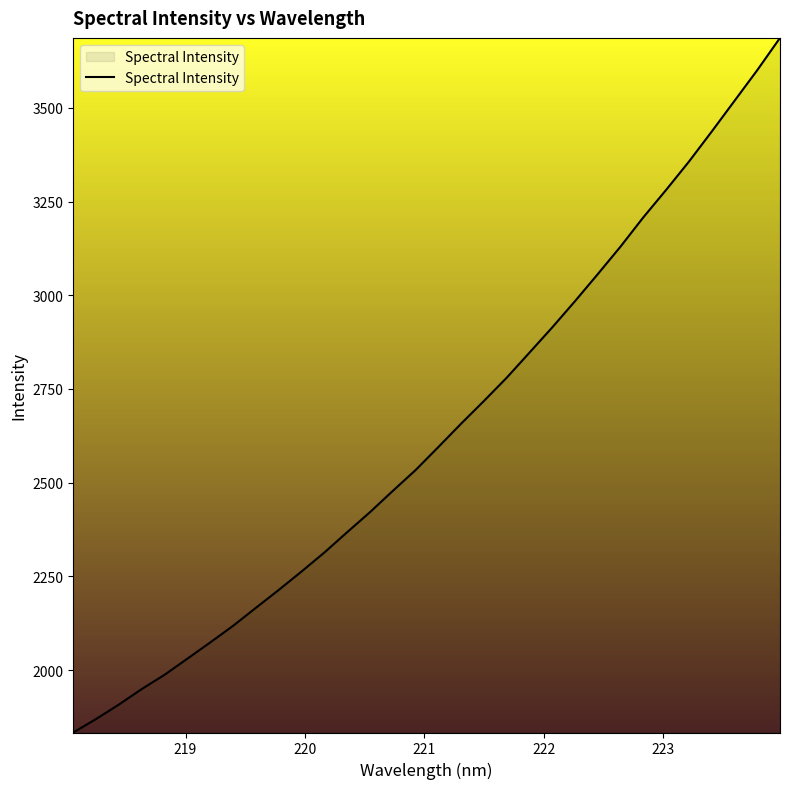

True or false: there are more than 1 points higher than both neighbors.

False